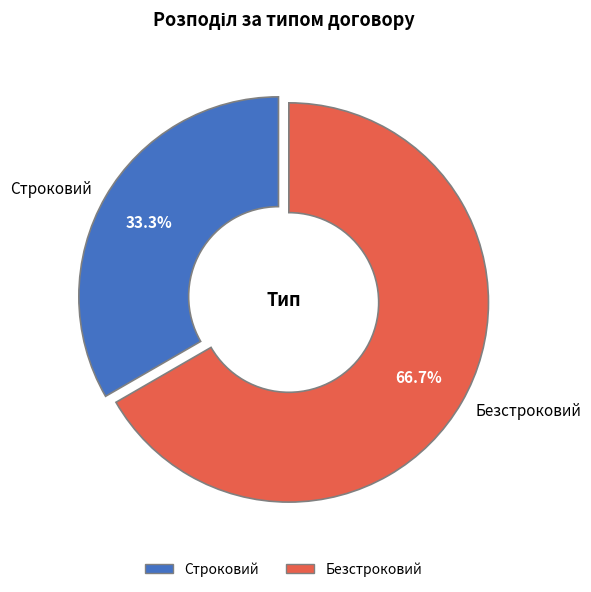

Which category has the biggest portion of the pie?

Безстроковий